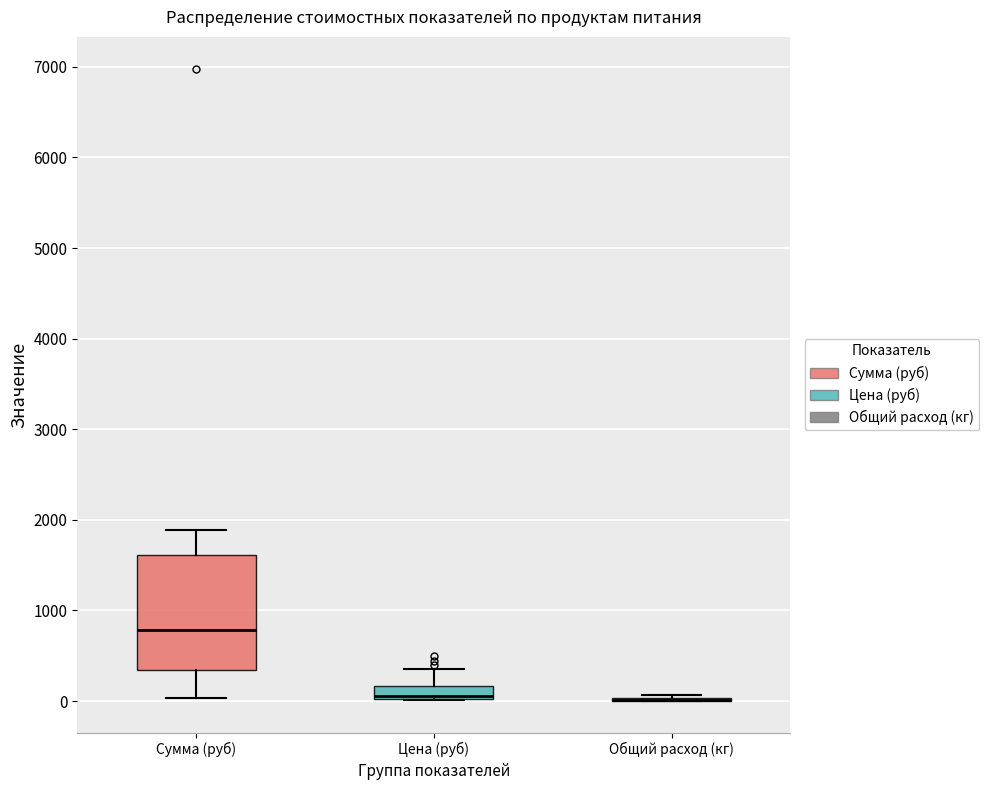

Comparing the boxes themselves (not the whiskers), which one is the tallest?

Сумма (руб)